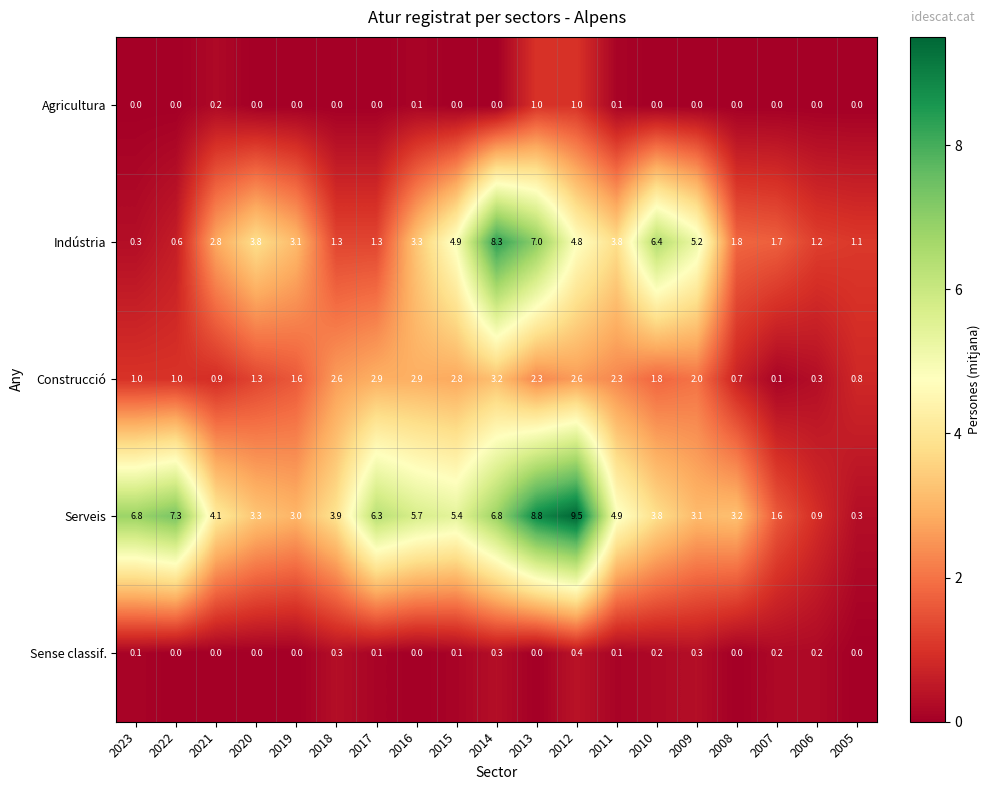

What is the difference between the maximum and minimum values in the Indústria series?

8.0